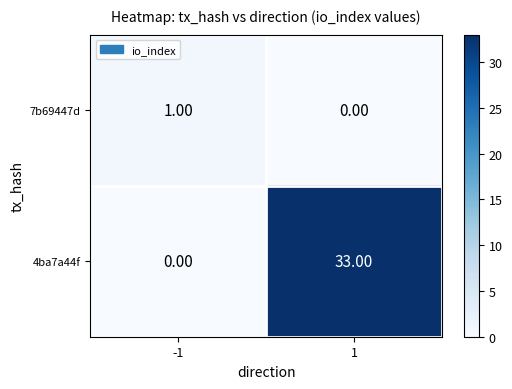

Between -1 and 1, which series saw the biggest shift?

4ba7a44f